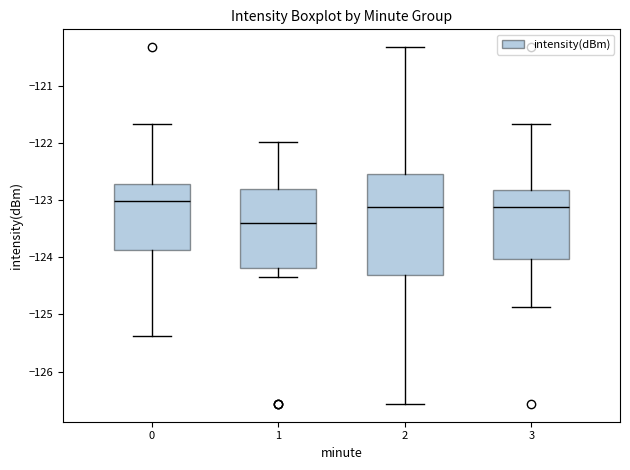

Reading left to right, read every box against the y-axis: the position of its median line, the range the box covers, and the ends of its whiskers. The values are not printed on the chart, so give them approximately, as read against the axis.

0: median -123.0, box -123.9 to -122.7, whiskers -125.4 to -121.7
1: median -123.4, box -124.2 to -122.8, whiskers -124.3 to -122.0
2: median -123.1, box -124.3 to -122.5, whiskers -126.6 to -120.3
3: median -123.1, box -124.0 to -122.8, whiskers -124.9 to -121.7